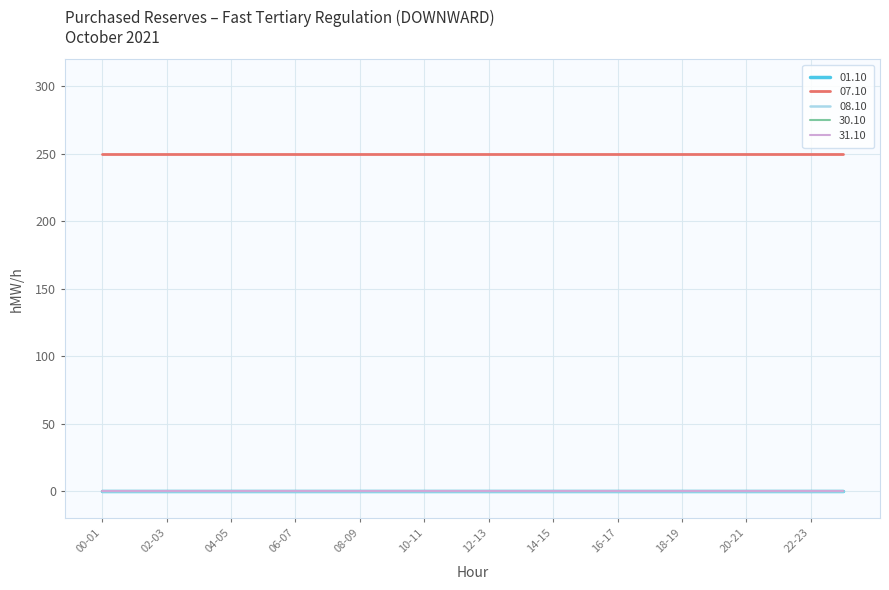

List the series in order of their peak value, lowest first.

01.10, 08.10, 30.10, 31.10, 07.10